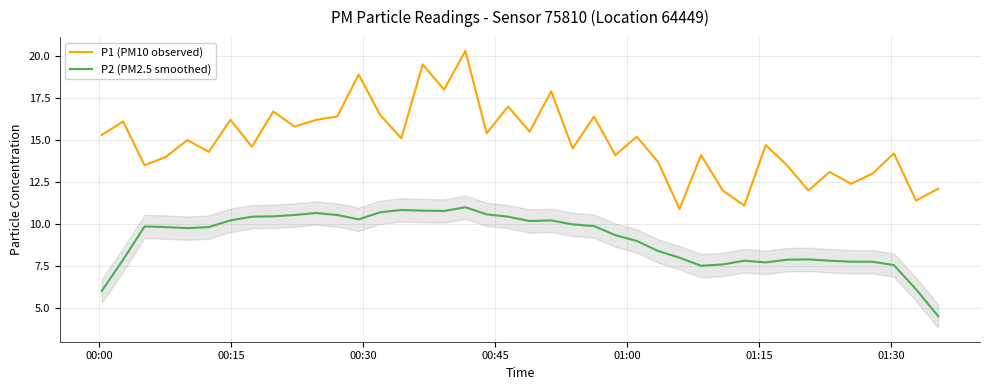

How many data points in P1 (PM10 observed) are above 15?

19